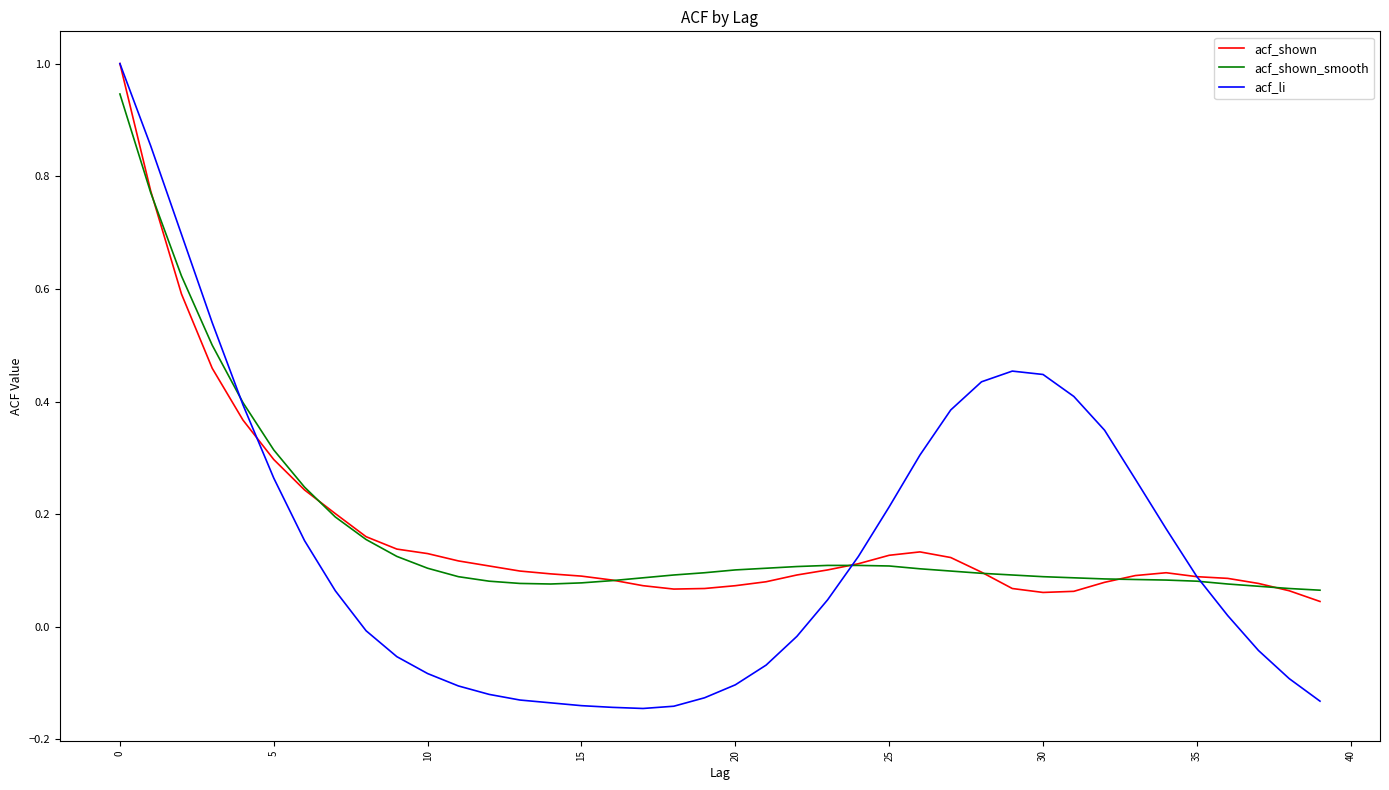

What is the greatest value displayed?

1.0